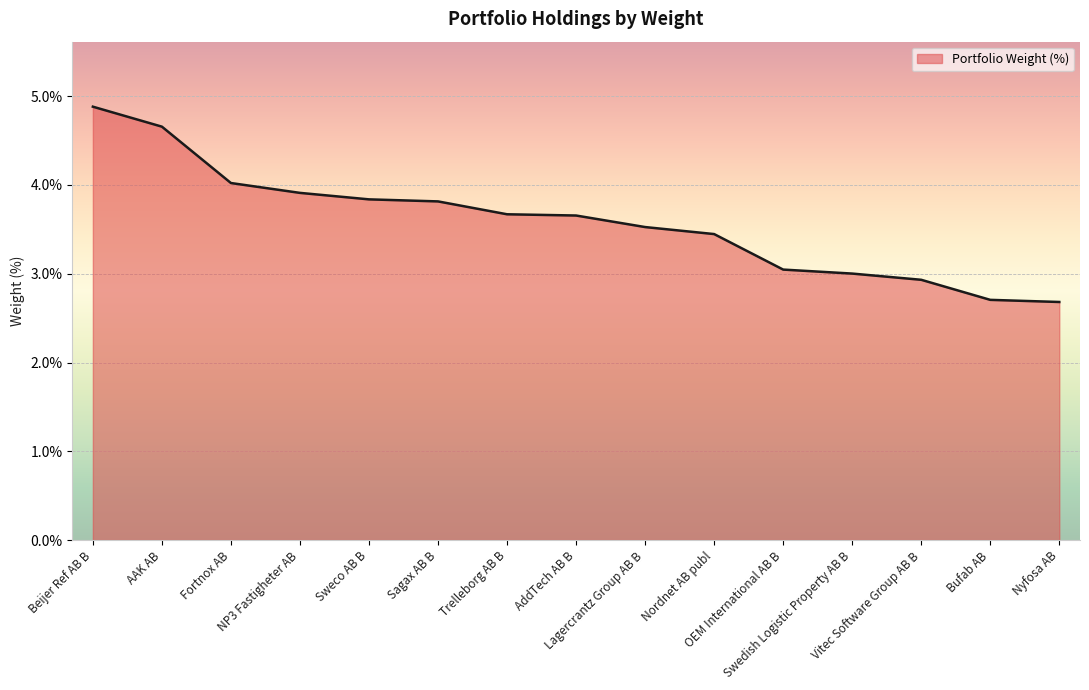

What is the average value?

3.6